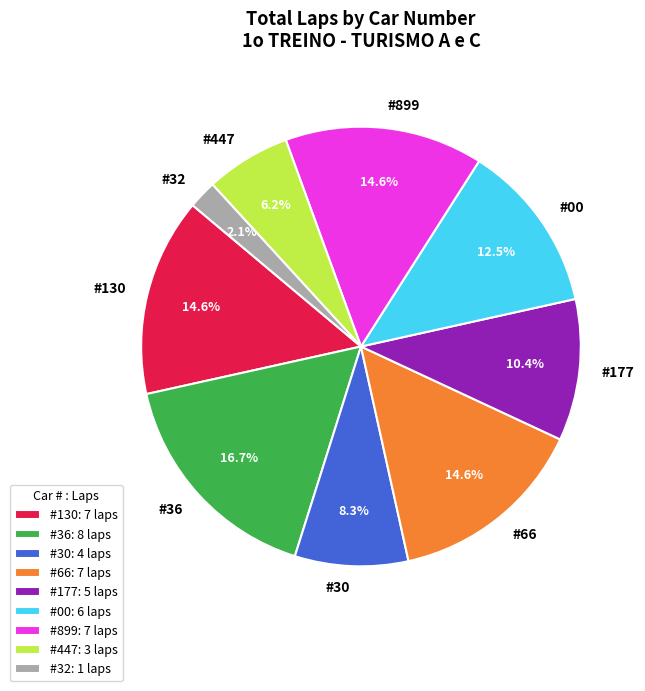

Which has a higher value, #177 or #30?

#177